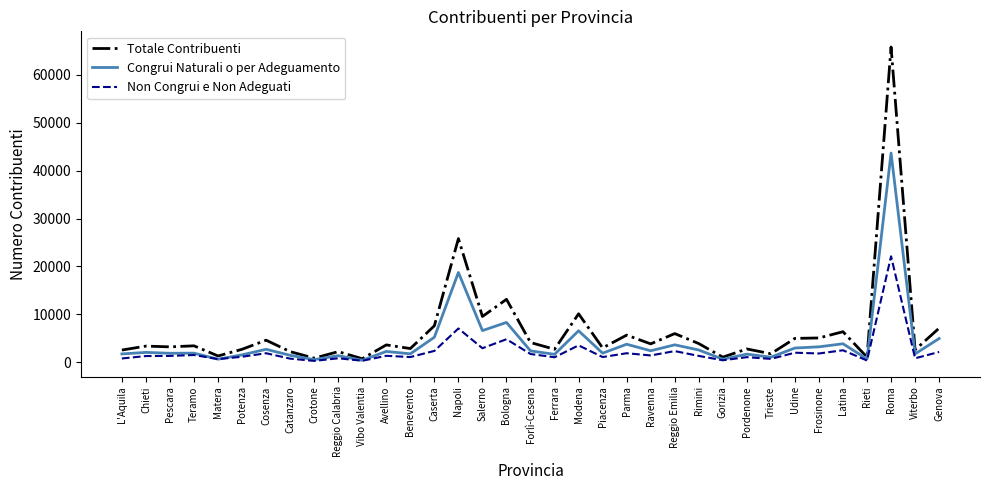

Is it true that Congrui Naturali o per Adeguamento equals 2720 at Cosenza?

True